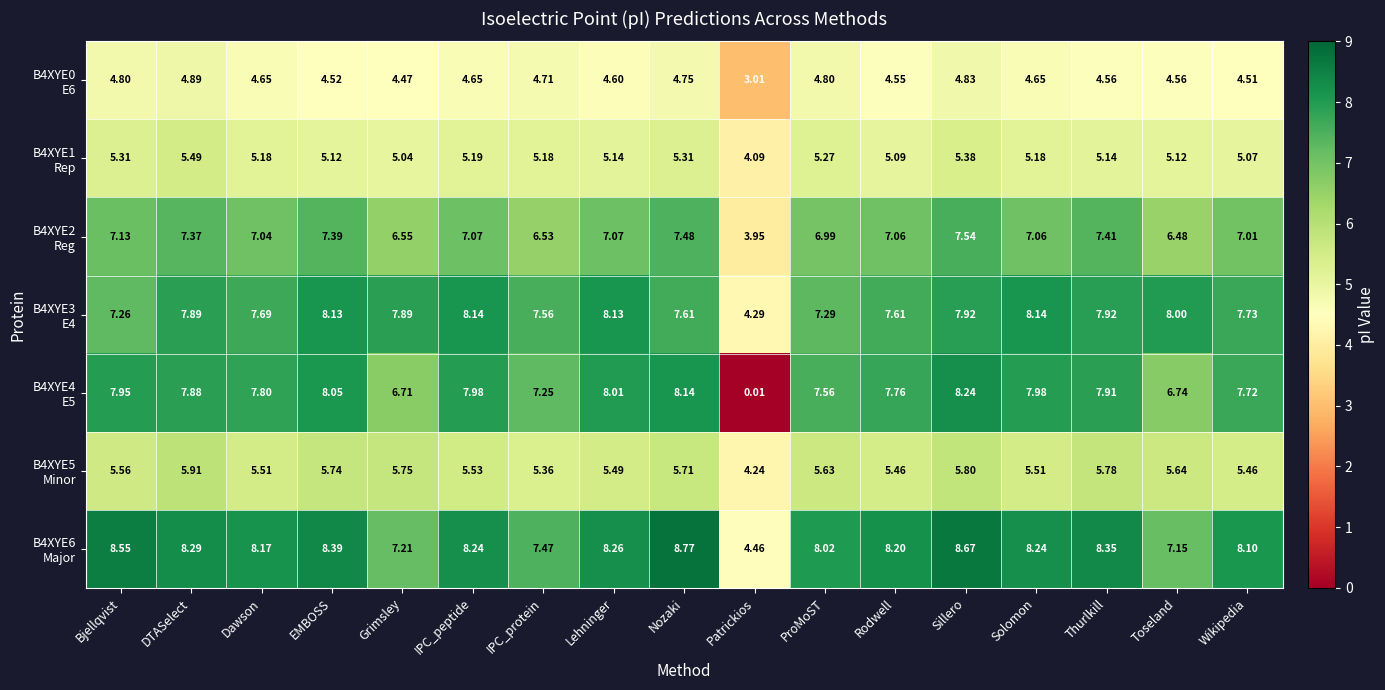

At which category is the sum across all series the highest?

Sillero